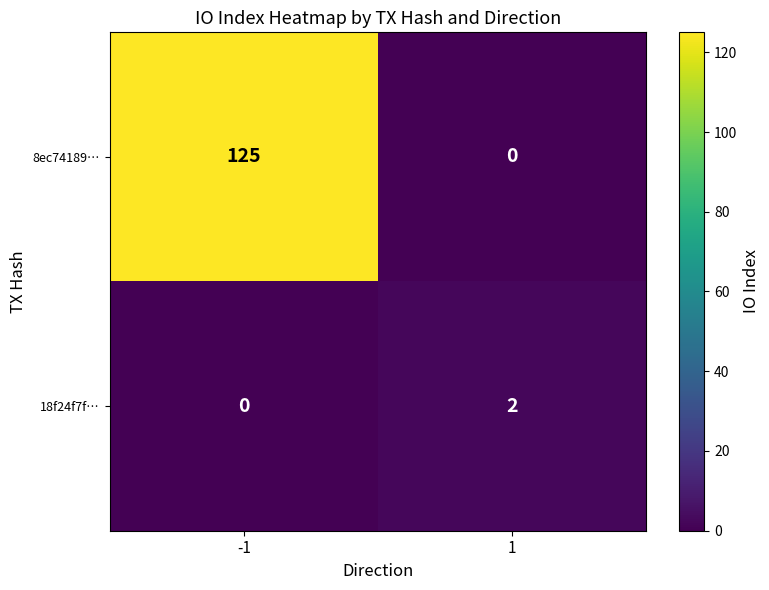

List the series in order of their peak value, lowest first.

18f24f7f…, 8ec74189…